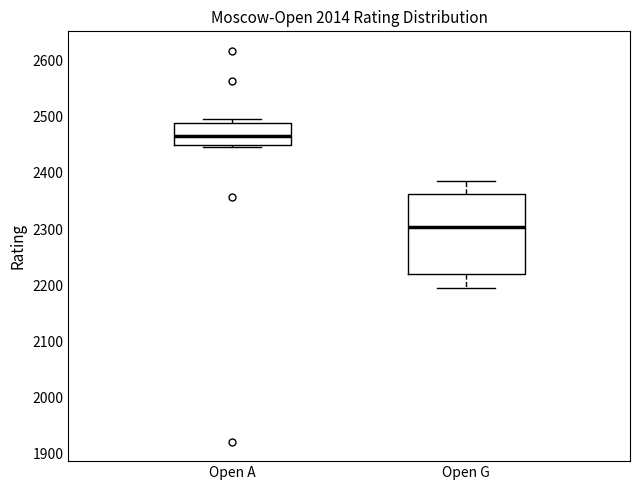

Which box has the highest median line?

Open A